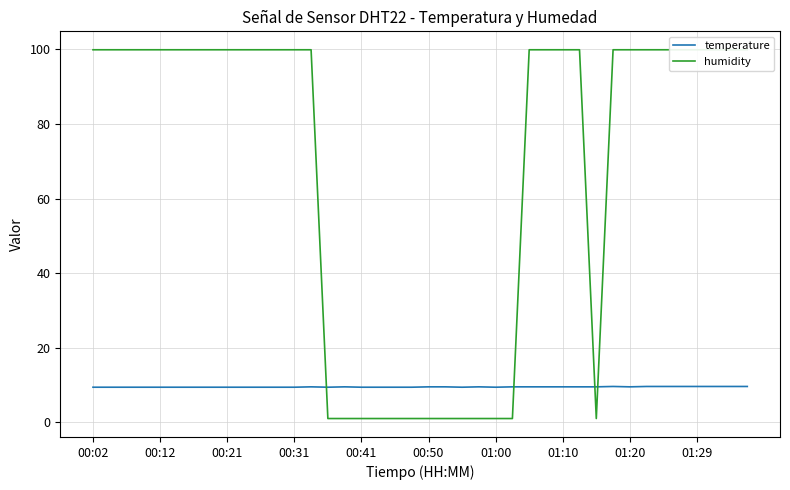

Read the temperature value at 01:10.

9.5